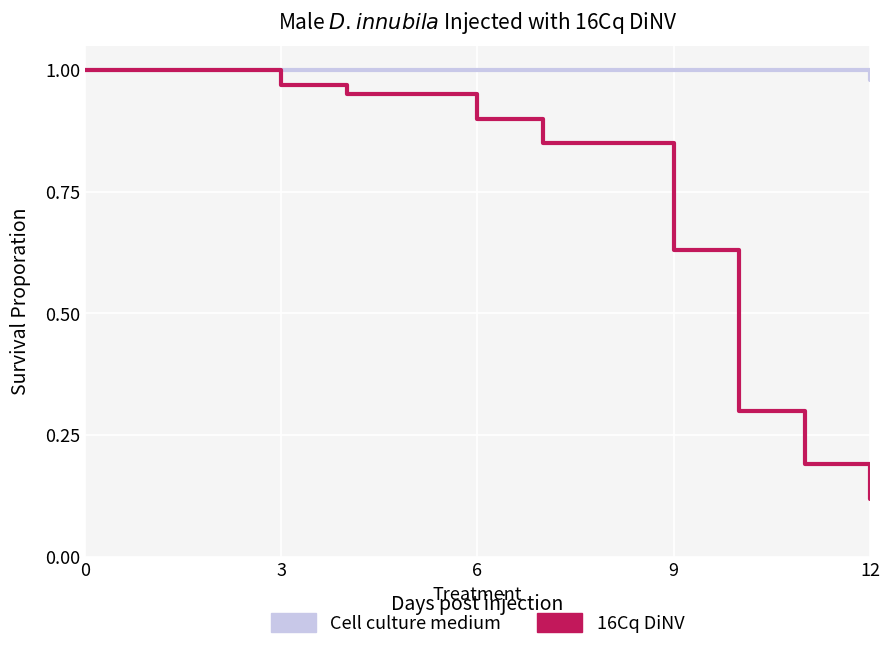

List the series in order of their overall mean, highest first.

Cell culture medium, 16Cq DiNV